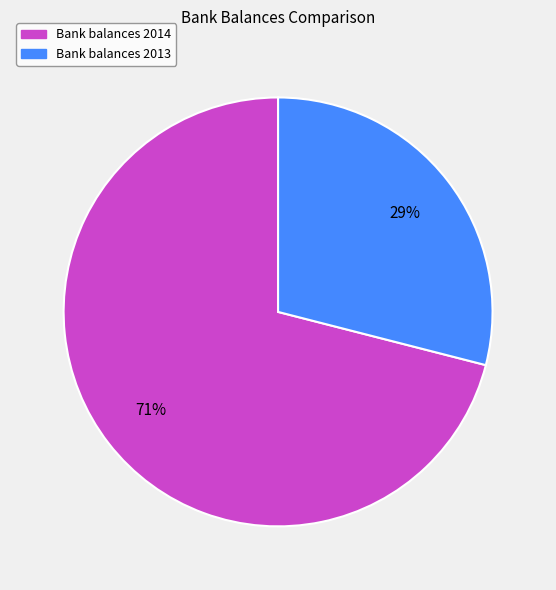

What is the ratio of the value at Bank balances 2013 to the value at Bank balances 2014?

0.4